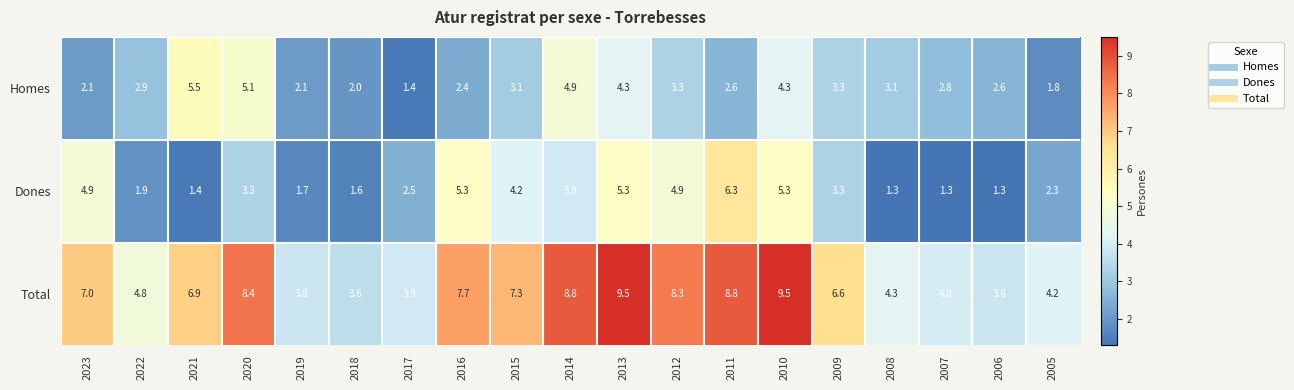

At which label does Total first exceed 6?

2023